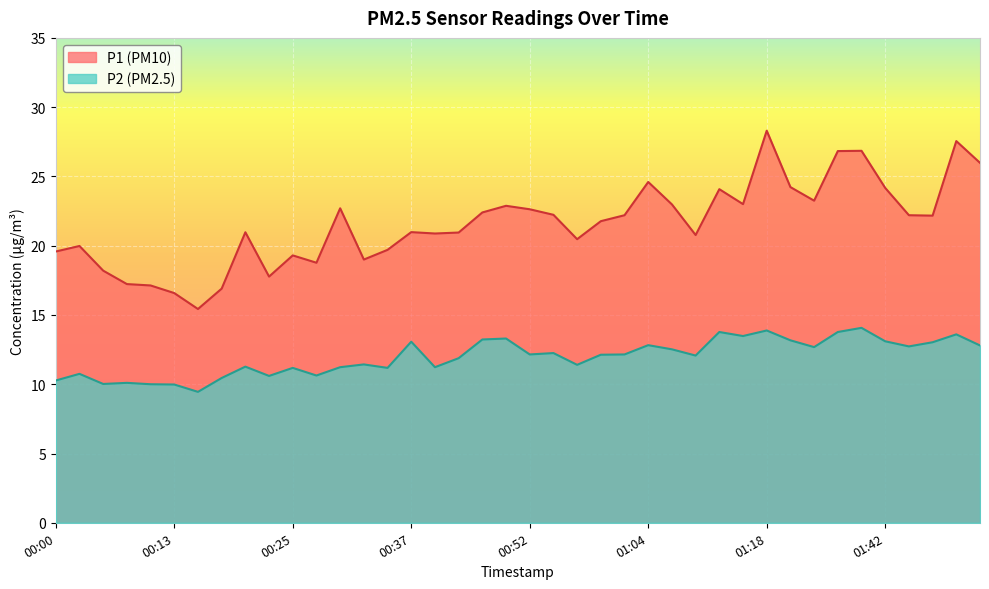

What is the label of the 27th point from the left?

01:07